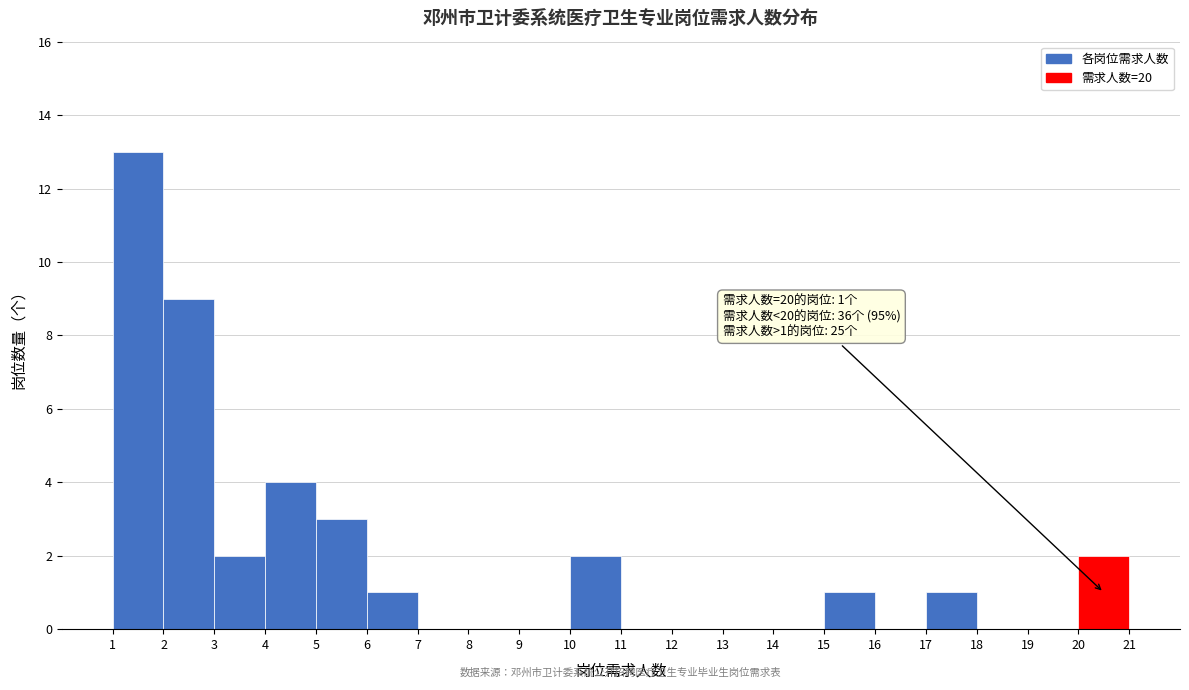

Which range on the x-axis has the tallest bar?

1 to 2